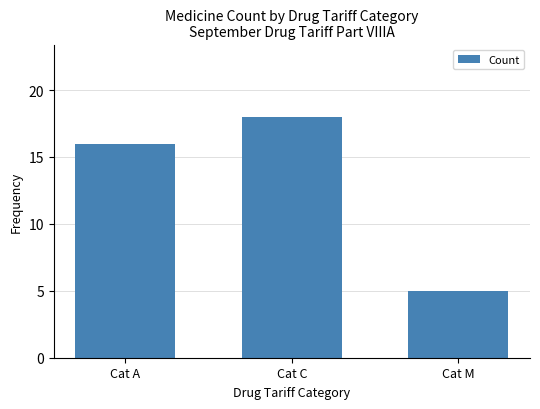

How many data points does each series have?

3